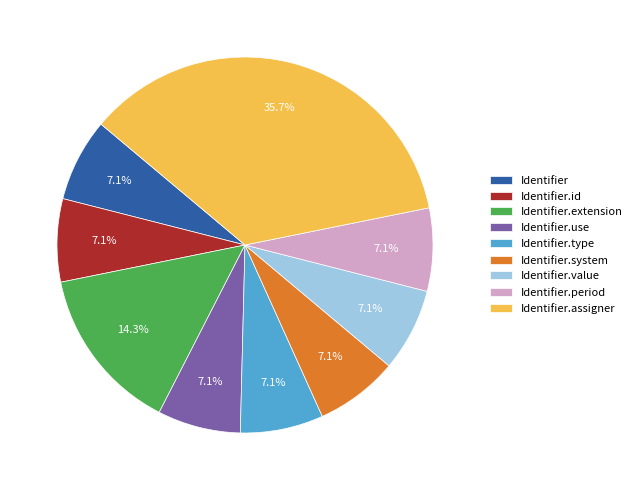

How many segments does this pie chart have?

9